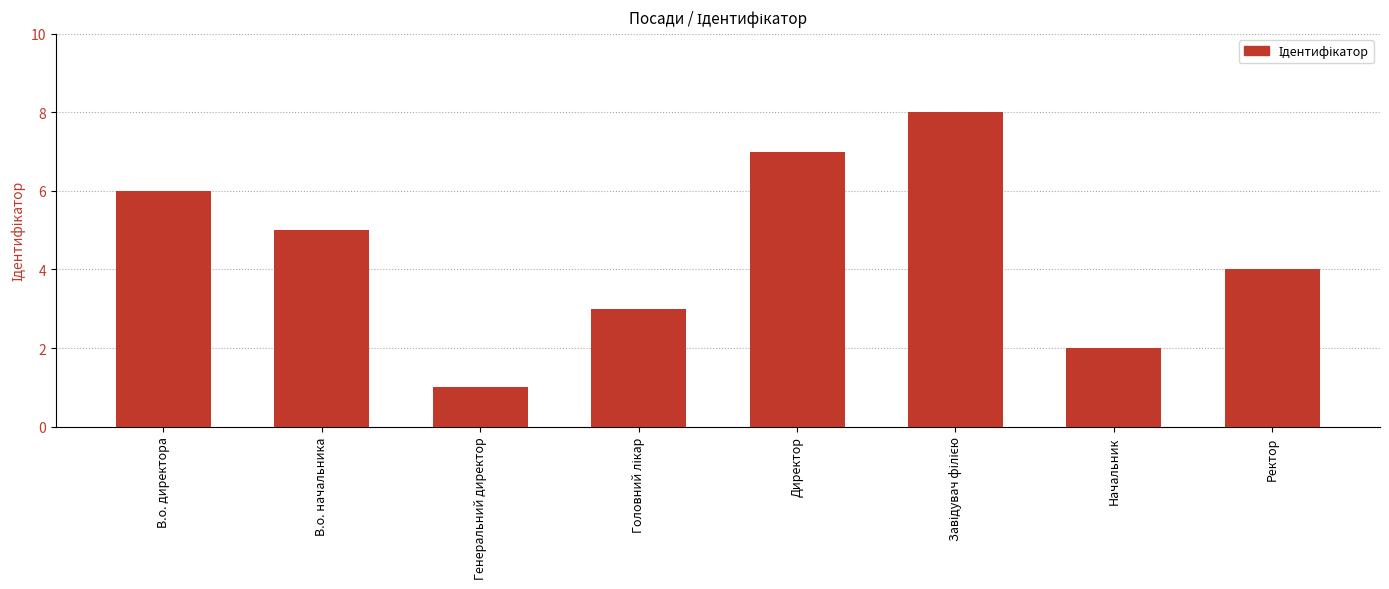

What is the change in value from В.о. директора to Директор?

+1